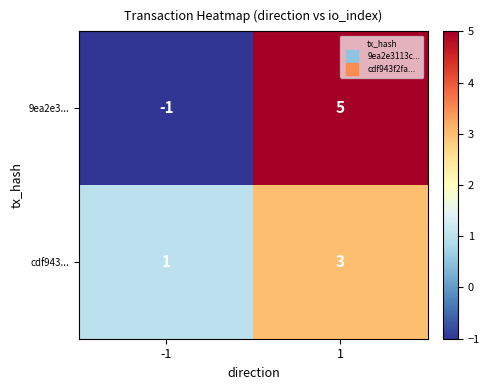

What is the spread (max minus min) of values at 1?

2